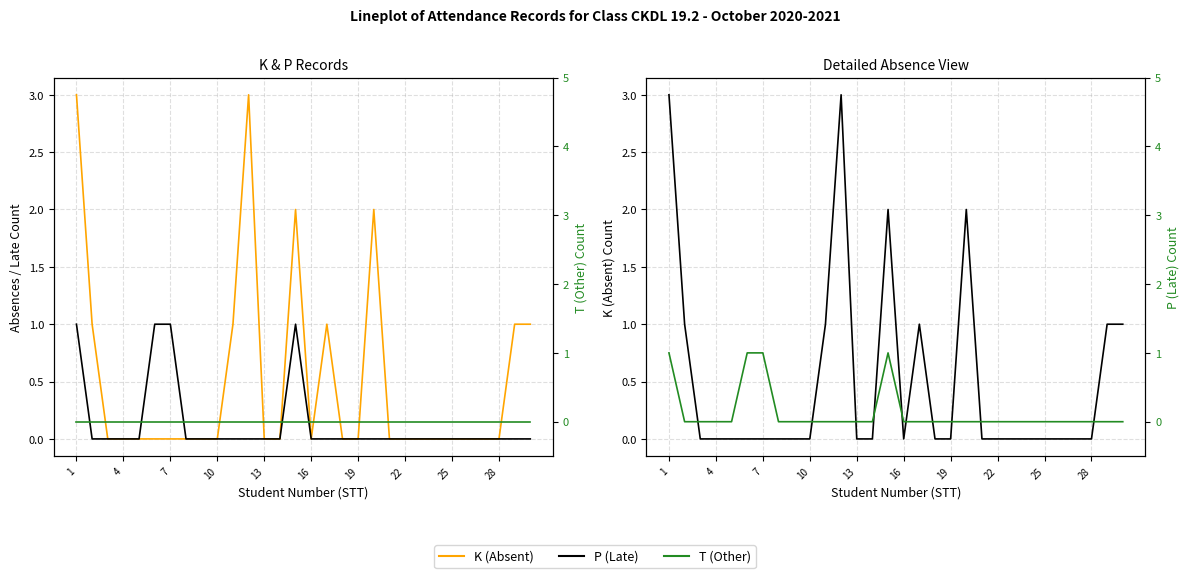

Which series has the largest total across all categories?

K (Absent)